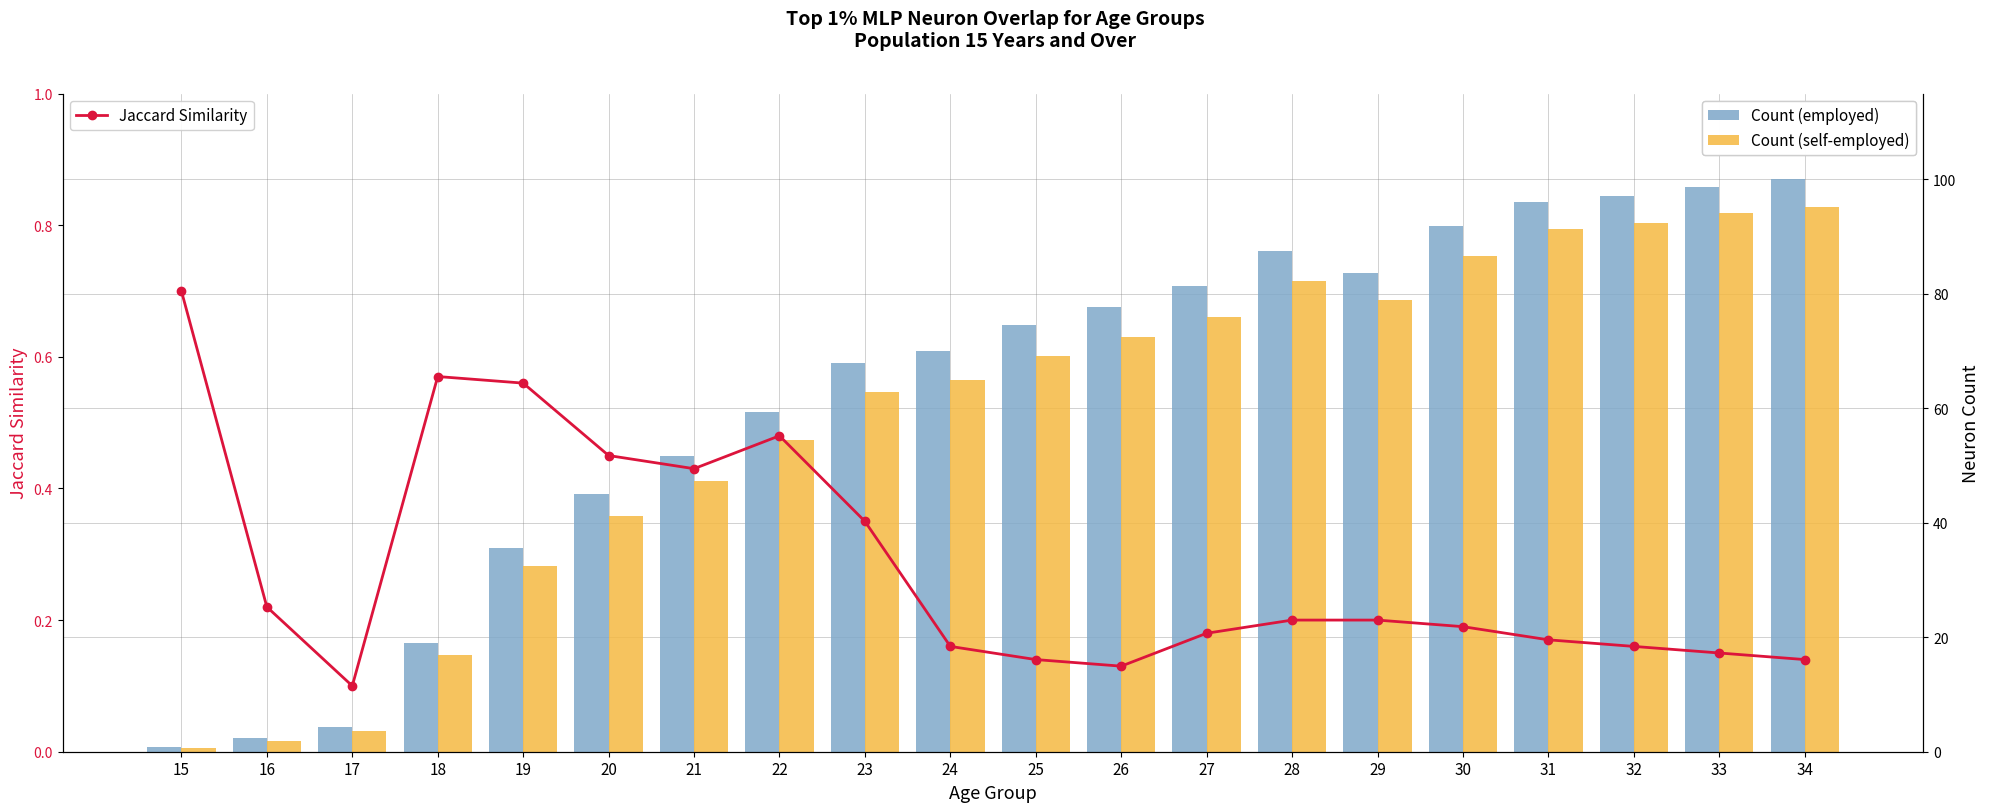

Count the number of categories in the chart.

20